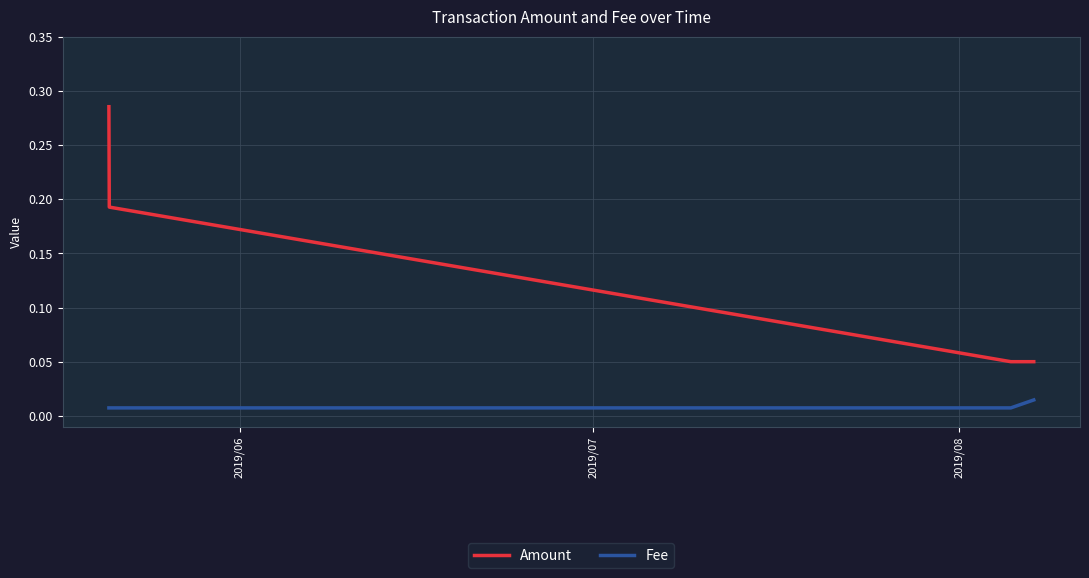

Count the Amount values in the range 0 to 1.

4